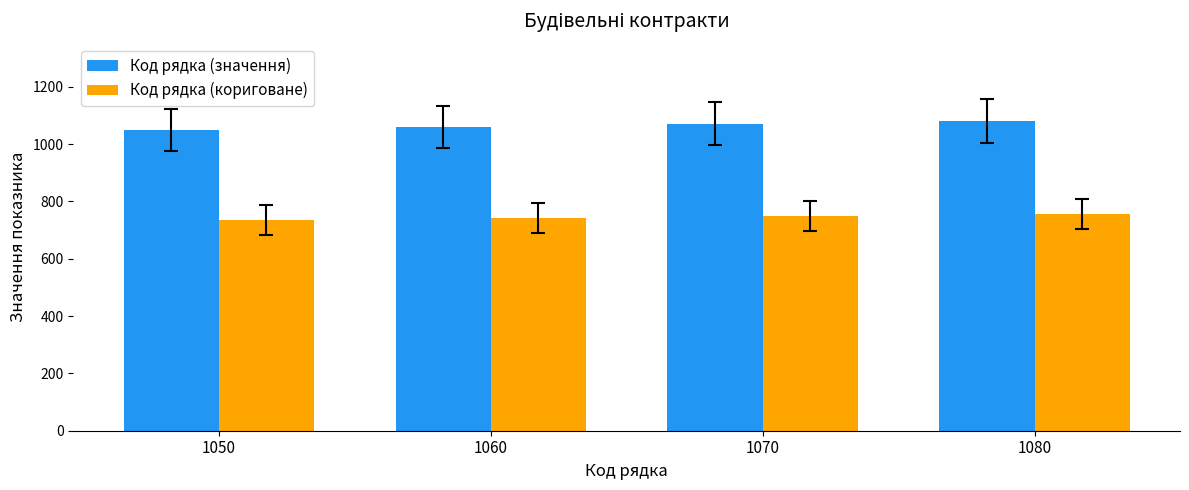

Rank the series by their maximum value, from highest to lowest.

Код рядка (значення), Код рядка (кориговане)